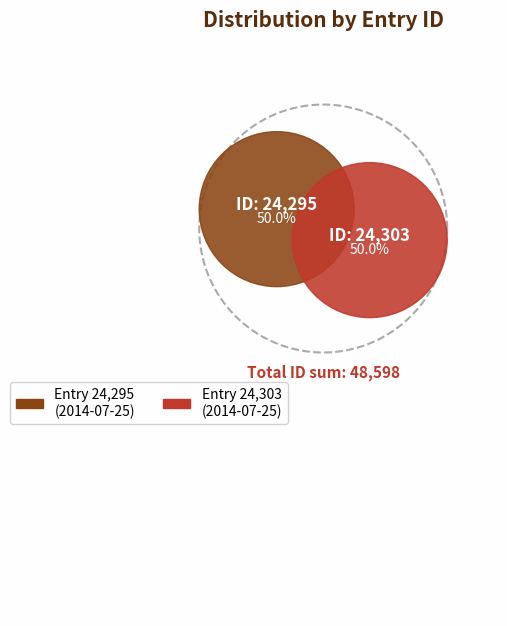

How many segments does this pie chart have?

2